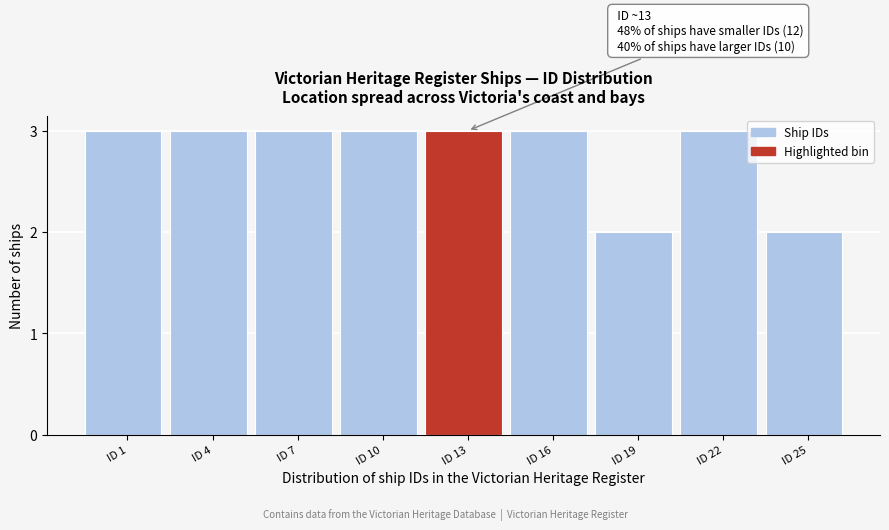

Reading left to right, what are all the values shown in this chart?

ID 1=3	ID 4=3	ID 7=3	ID 10=3	ID 13=3	ID 16=3	ID 19=2	ID 22=3	ID 25=2